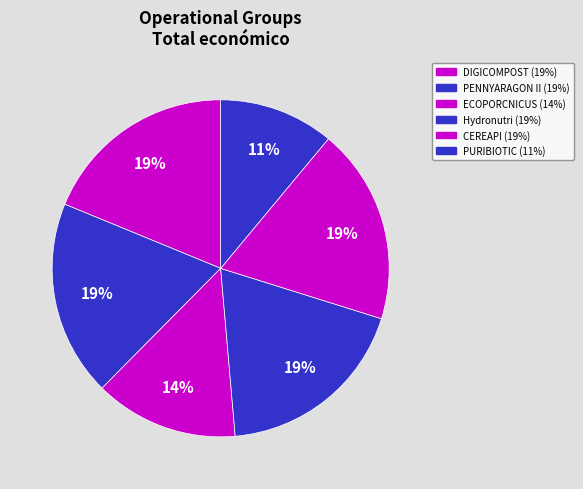

Count the number of slices in the pie.

6